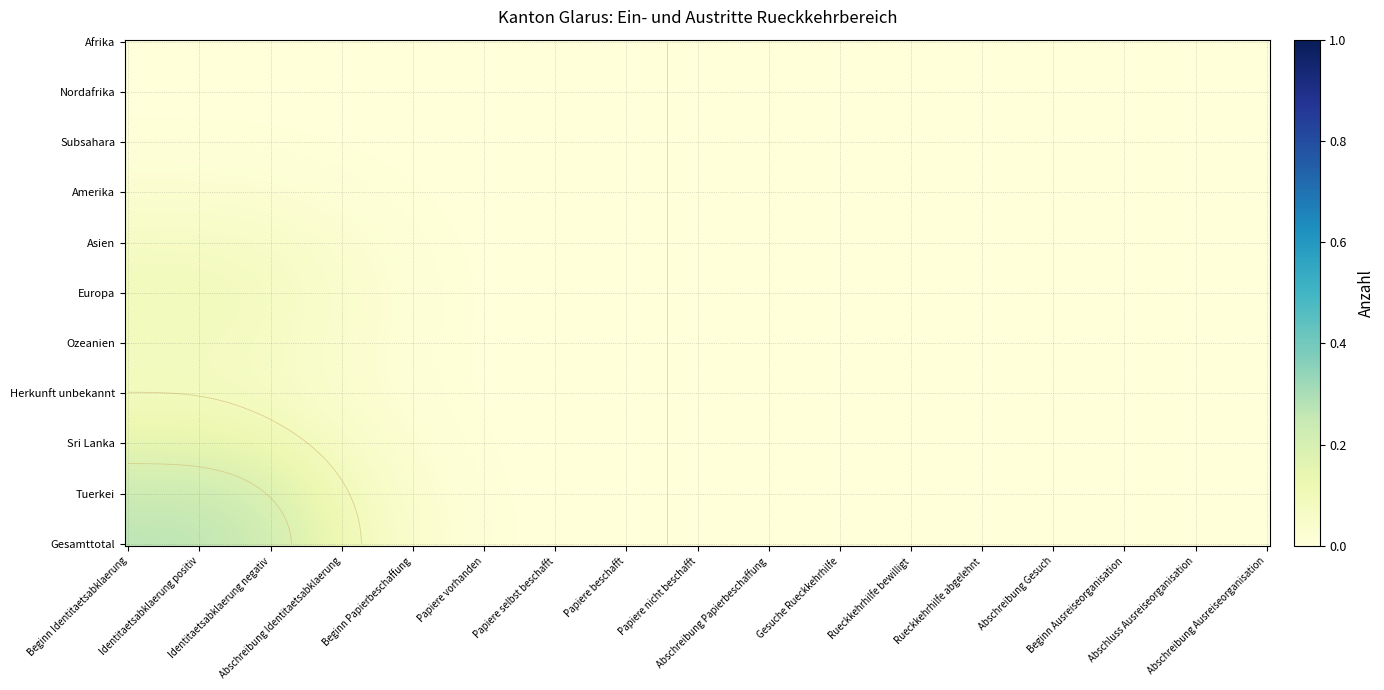

At which category is the sum across all series the highest?

1